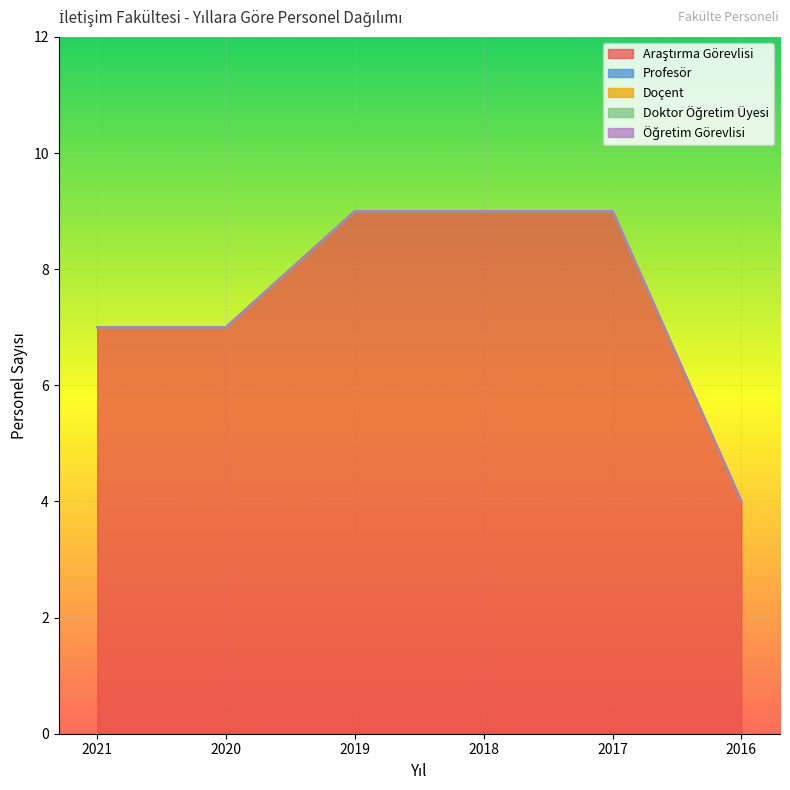

Reading left to right, what are all the values shown in this chart?

Araştırma Görevlisi: 7	7	9	9	9	4
Profesör: 0	0	0	0	0	0
Doçent: 0	0	0	0	0	0
Doktor Öğretim Üyesi: 0	0	0	0	0	0
Öğretim Görevlisi: 0	0	0	0	0	0